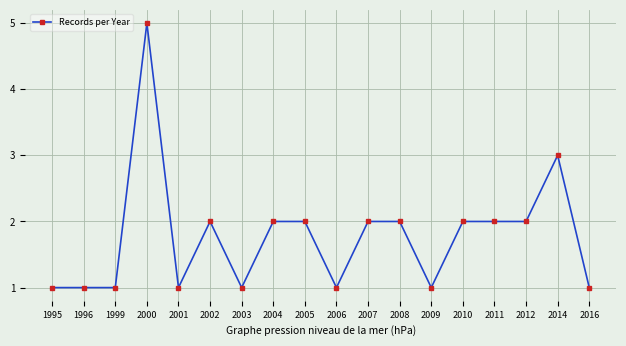

Read the value at 2009.

1